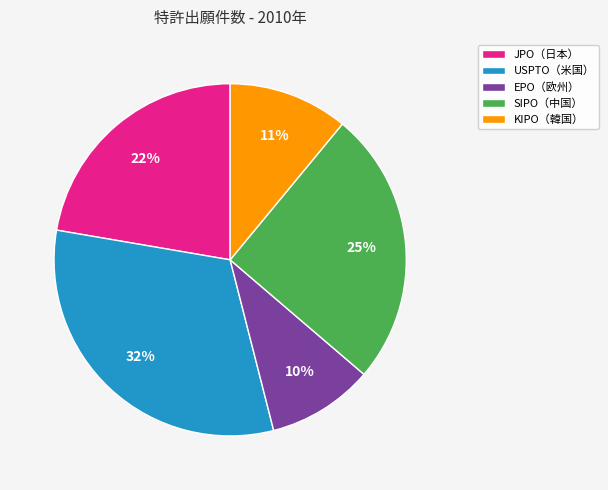

Is there any slice that represents more than half of the pie?

No